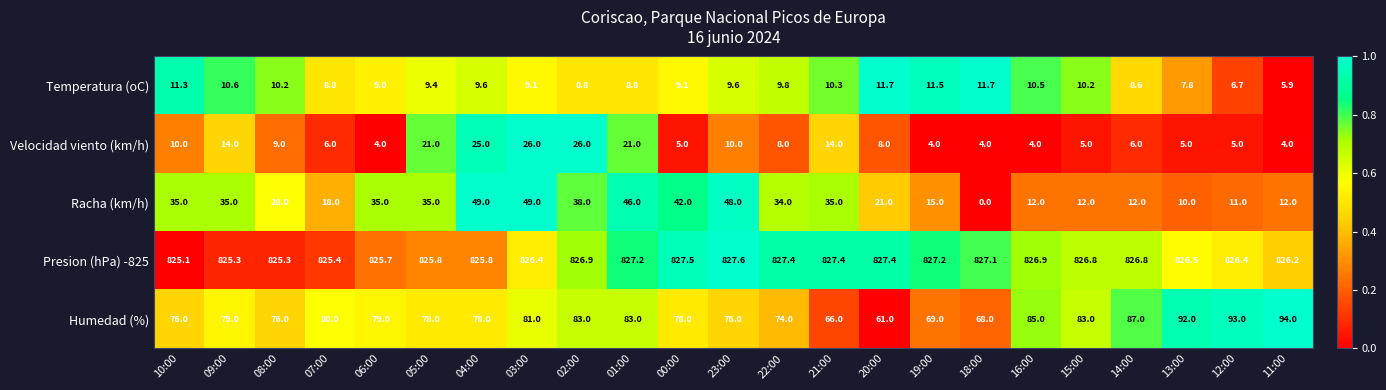

The Humedad (%) series shows 83.0 at 15:00. True or false?

True